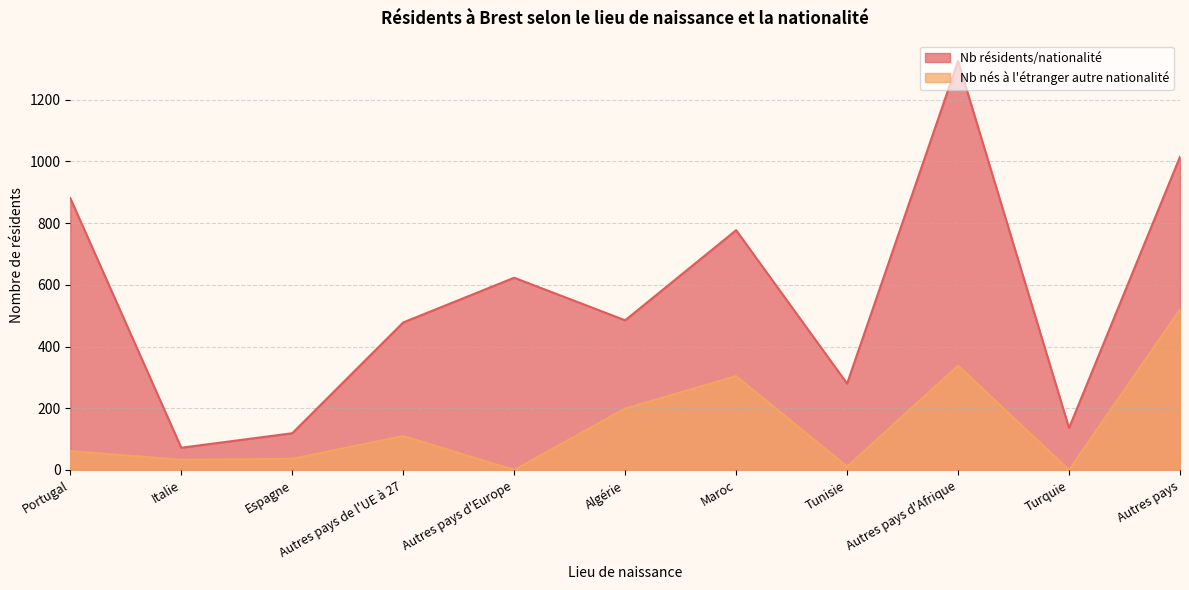

At which label does Nb résidents/nationalité first exceed 485?

Portugal